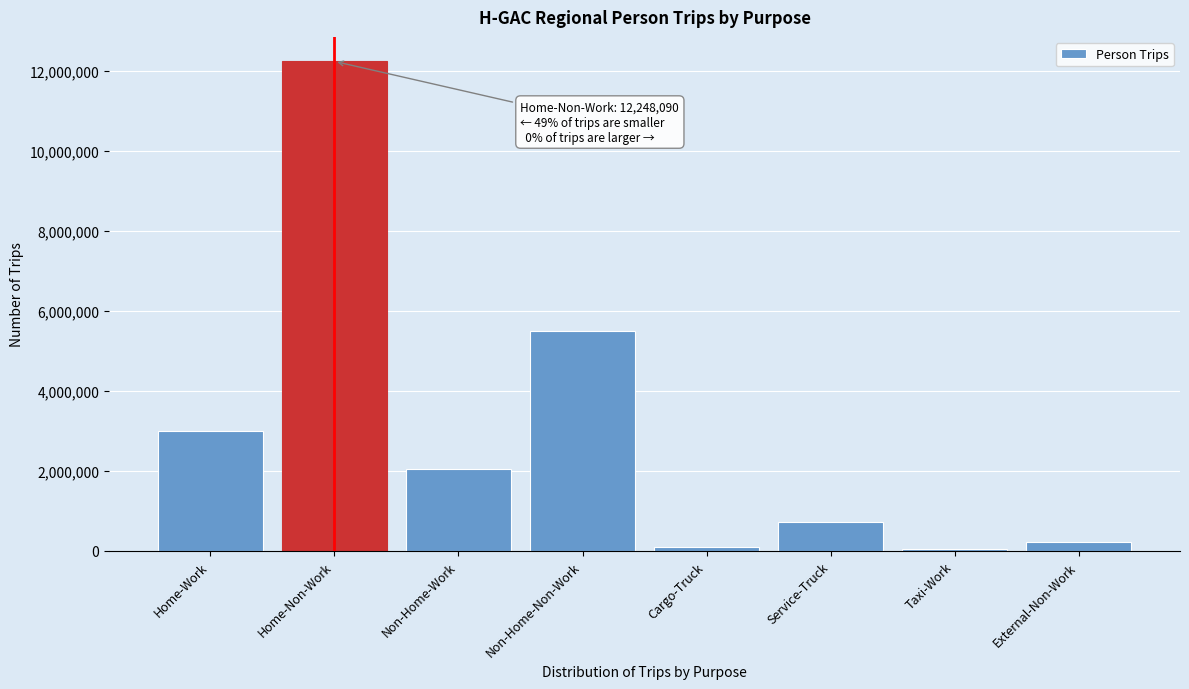

What is the approximate value at Non-Home-Non-Work?

5512163